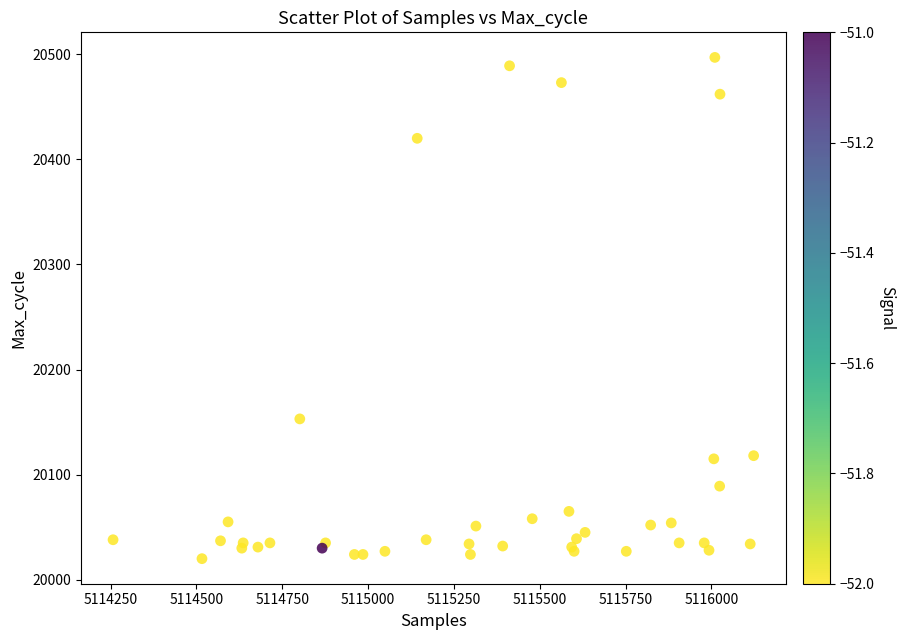

What Y value in the scatter plot is closest to 20258?

20153